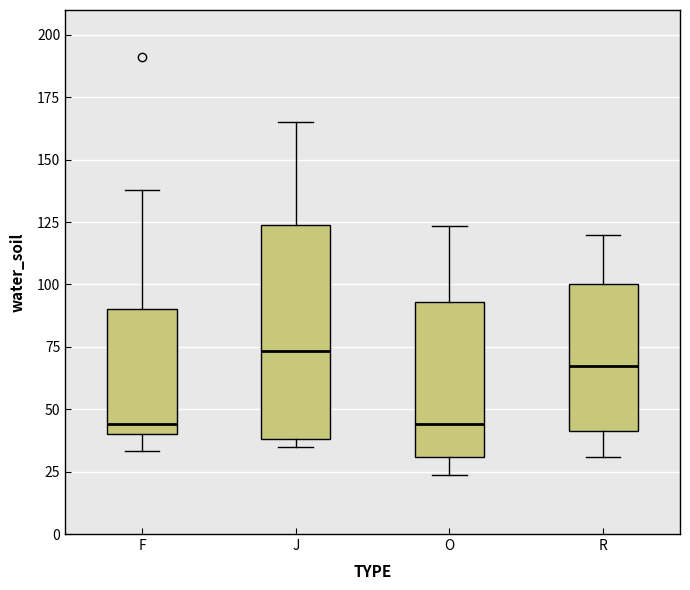

Reading left to right, read every box against the y-axis: the position of its median line, the range the box covers, and the ends of its whiskers. The values are not printed on the chart, so give them approximately, as read against the axis.

F: median 45, box 40 to 90, whiskers 35 to 140
J: median 75, box 40 to 125, whiskers 35 to 165
O: median 45, box 30 to 95, whiskers 25 to 125
R: median 65, box 40 to 100, whiskers 30 to 120